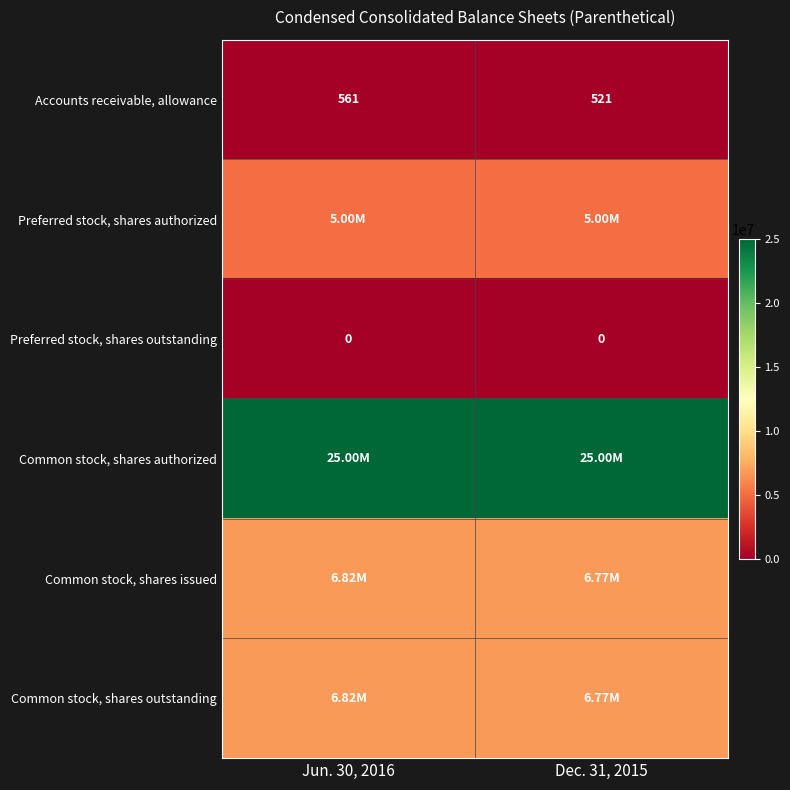

What is the difference between the Accounts receivable, allowance values at Jun. 30, 2016 and Dec. 31, 2015?

40